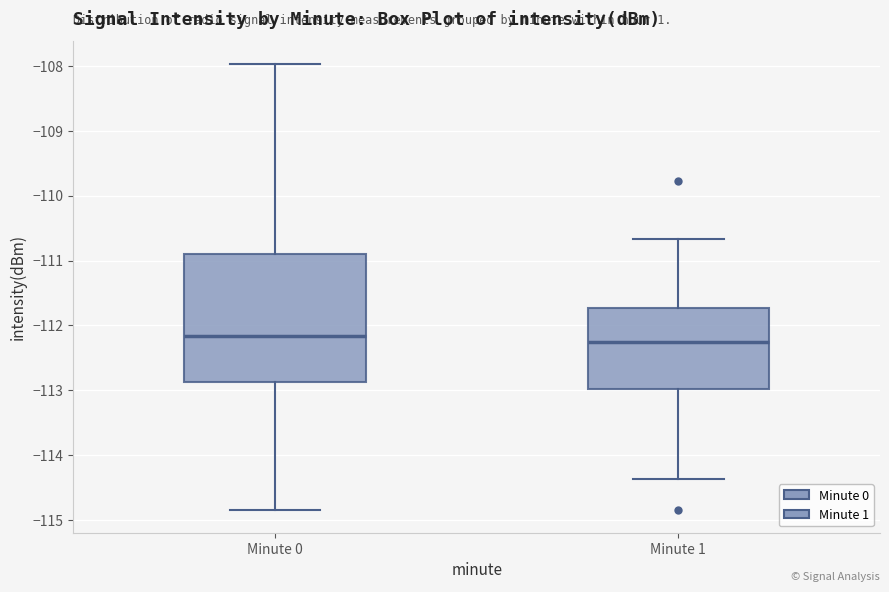

Reading left to right, read every box against the y-axis: the position of its median line, the range the box covers, and the ends of its whiskers. The values are not printed on the chart, so give them approximately, as read against the axis.

Minute 0: median -112.2, box -112.9 to -110.9, whiskers -114.8 to -108.0
Minute 1: median -112.3, box -113.0 to -111.7, whiskers -114.4 to -110.7